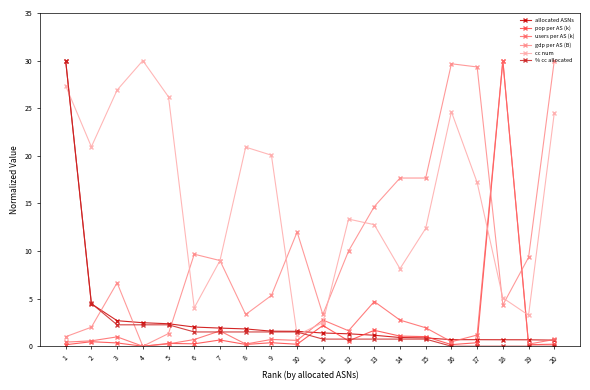

What is the highest value of the pop per AS (k) series?

30.0